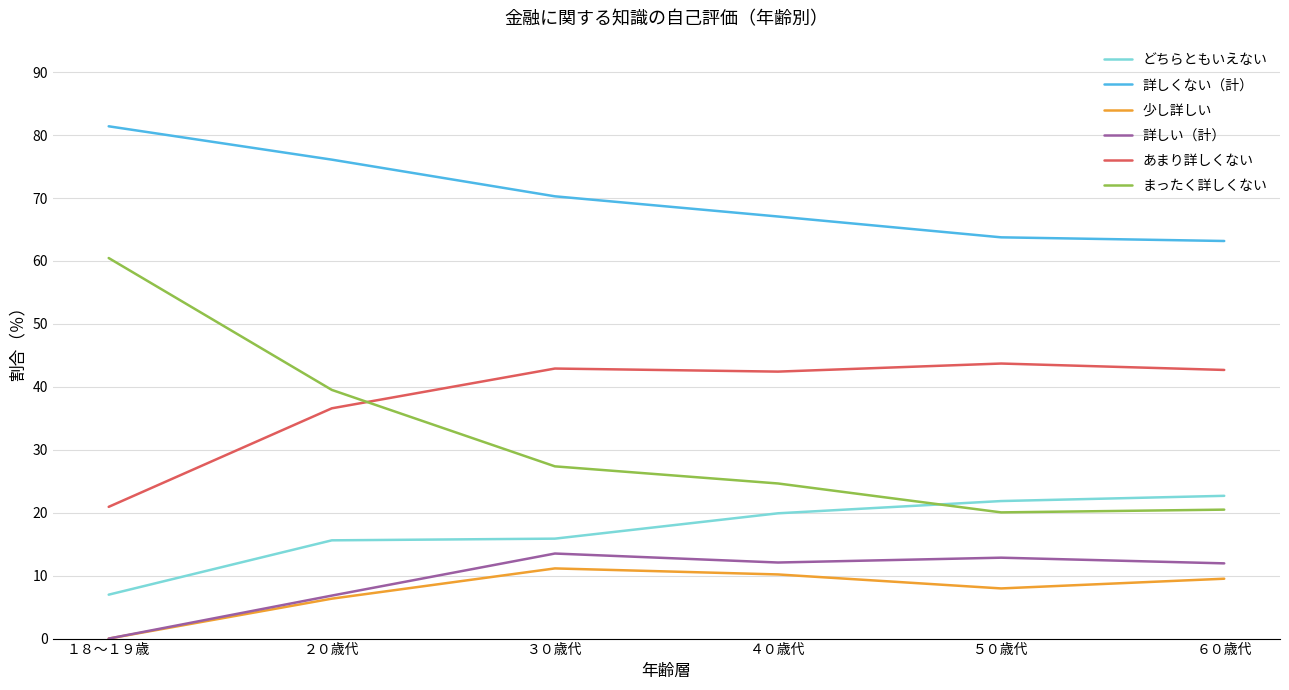

True or false: あまり詳しくない and どちらともいえない cross at least once.

False